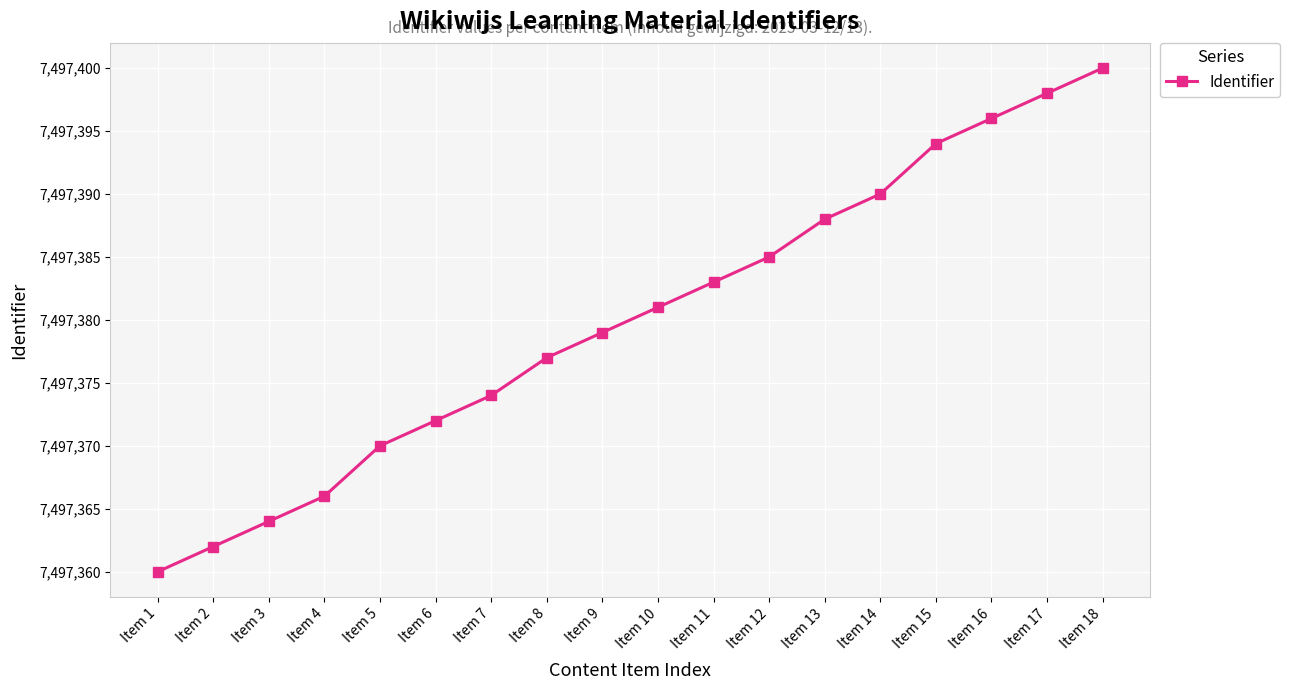

What is the difference between the maximum and minimum values?

40